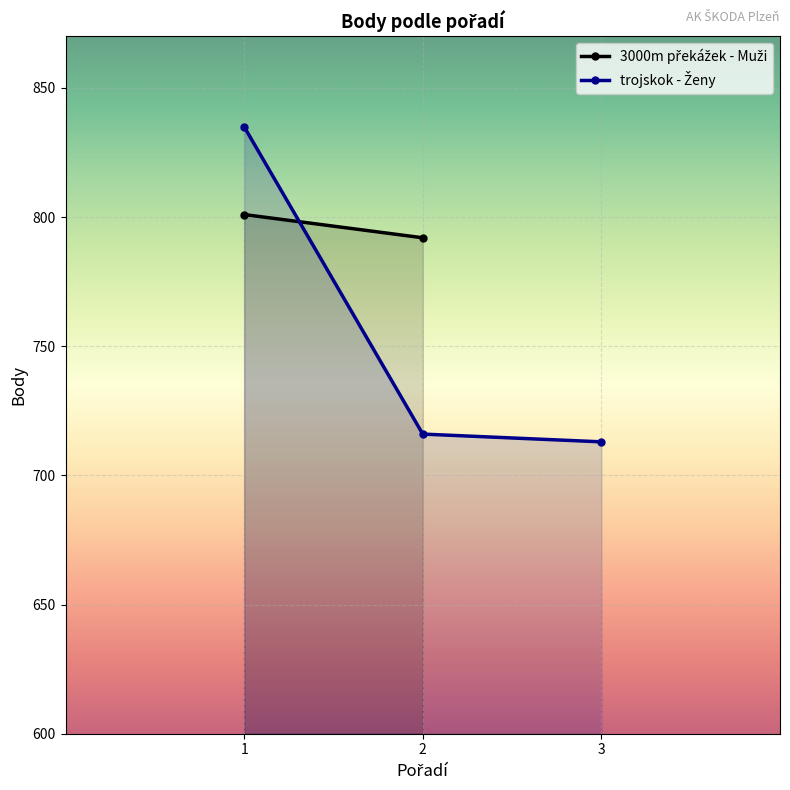

What is the sum of the values at 1 and 2?

1551